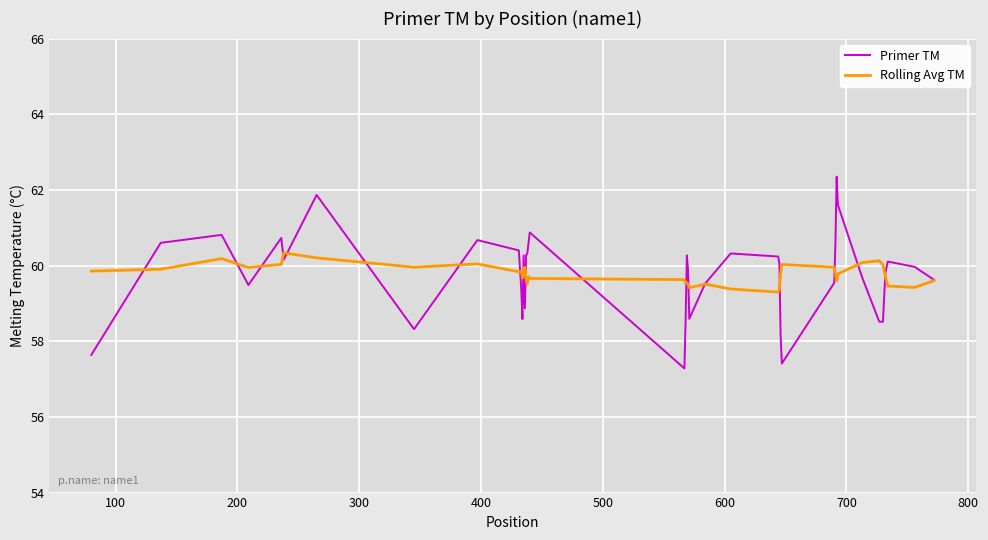

What is the maximum value shown in the chart?

62.3